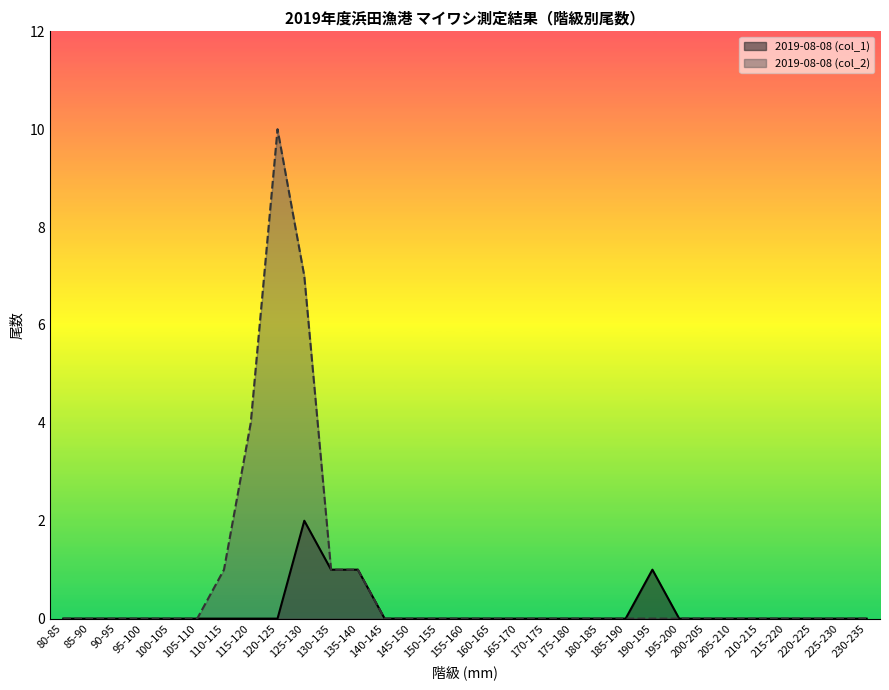

List the series in order of their peak value, lowest first.

2019-08-08 (col_1), 2019-08-08 (col_2)